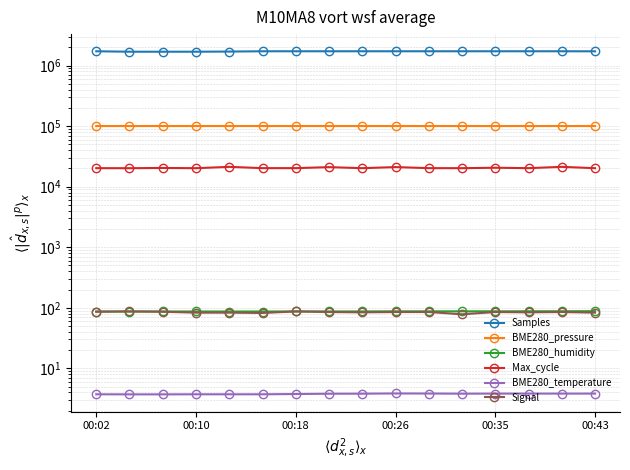

The BME280_humidity series shows 87.3 at 10. True or false?

True